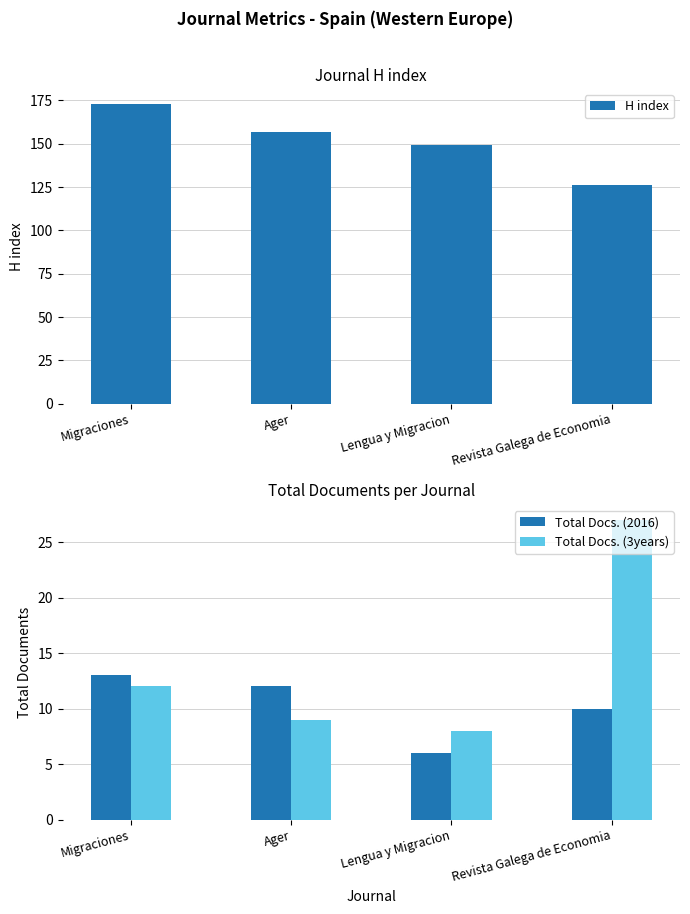

List the series in order of their peak value, lowest first.

Total Docs. (2016), Total Docs. (3years), H index